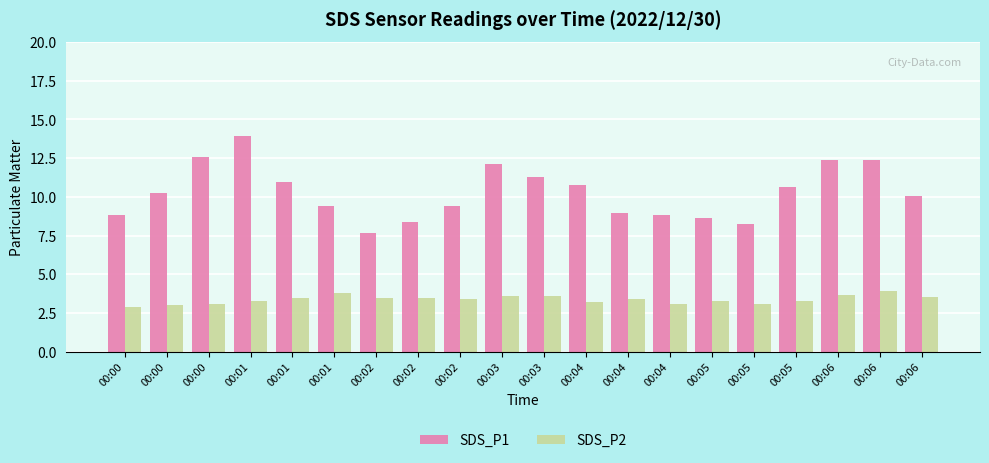

Reading left to right, list all the values displayed in this chart.

SDS_P1: 00:00=8.8	00:00=10.3	00:00=12.6	00:01=13.9	00:01=10.9	00:01=9.4	00:02=7.6	00:02=8.3	00:02=9.4	00:03=12.1	00:03=11.3	00:04=10.8	00:04=9.0	00:04=8.8	00:05=8.6	00:05=8.3	00:05=10.7	00:06=12.4	00:06=12.3	00:06=10.0
SDS_P2: 00:00=2.9	00:00=3.0	00:00=3.1	00:01=3.3	00:01=3.5	00:01=3.8	00:02=3.5	00:02=3.5	00:02=3.4	00:03=3.6	00:03=3.6	00:04=3.2	00:04=3.4	00:04=3.1	00:05=3.3	00:05=3.1	00:05=3.3	00:06=3.7	00:06=3.9	00:06=3.5